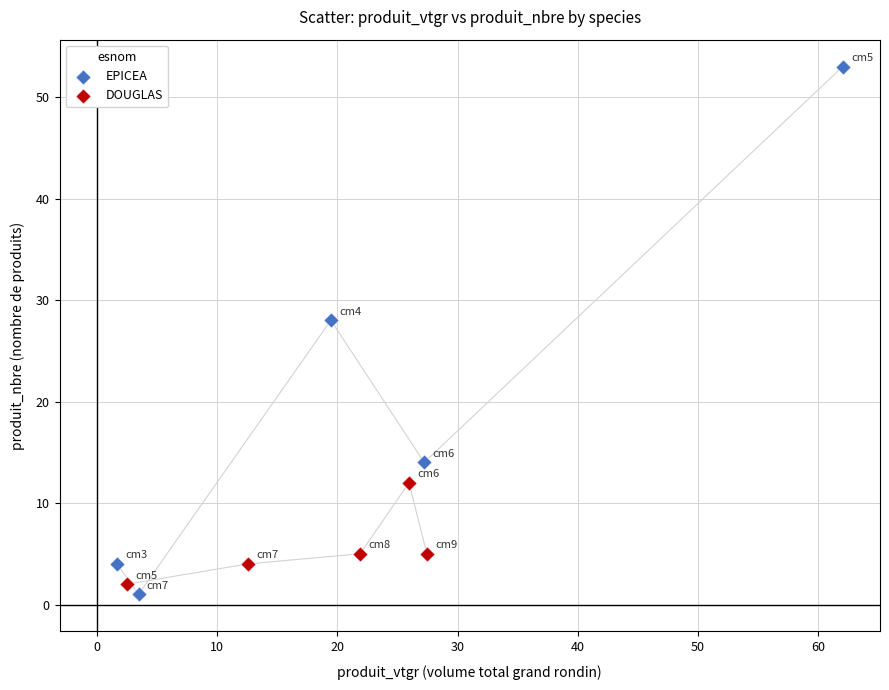

Which series has the largest Y range (max minus min)?

EPICEA